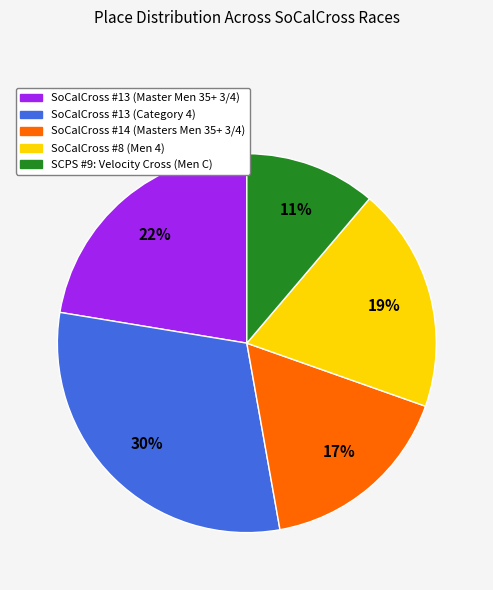

Rank the categories by value from lowest to highest.

SCPS #9: Velocity Cross (Men C), SoCalCross #14 (Masters Men 35+ 3/4), SoCalCross #8 (Men 4), SoCalCross #13 (Master Men 35+ 3/4), SoCalCross #13 (Category 4)